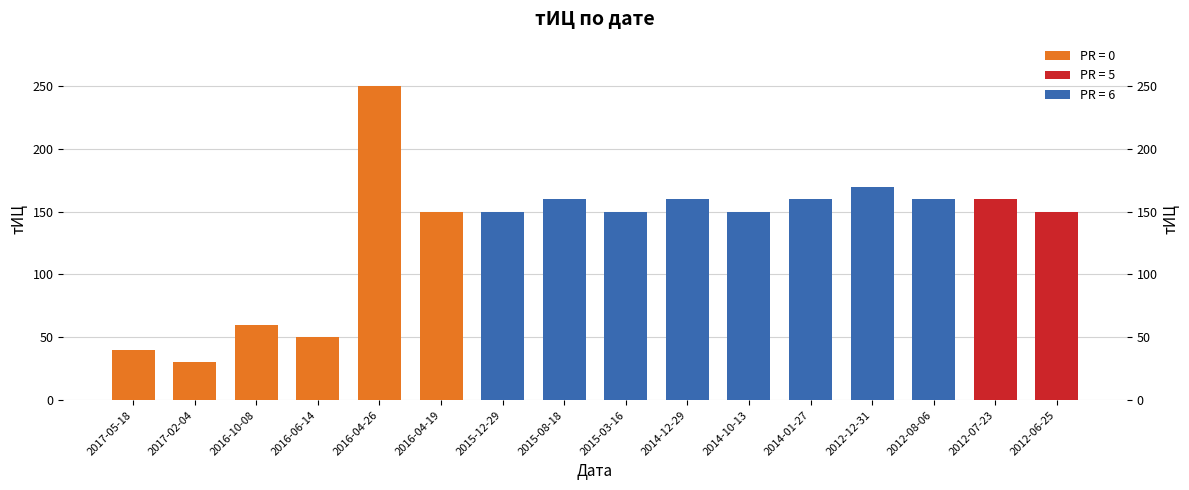

Reading left to right, what are all the values shown in this chart?

2017-05-18=40	2017-02-04=30	2016-10-08=60	2016-06-14=50	2016-04-26=250	2016-04-19=150	2015-12-29=150	2015-08-18=160	2015-03-16=150	2014-12-29=160	2014-10-13=150	2014-01-27=160	2012-12-31=170	2012-08-06=160	2012-07-23=160	2012-06-25=150